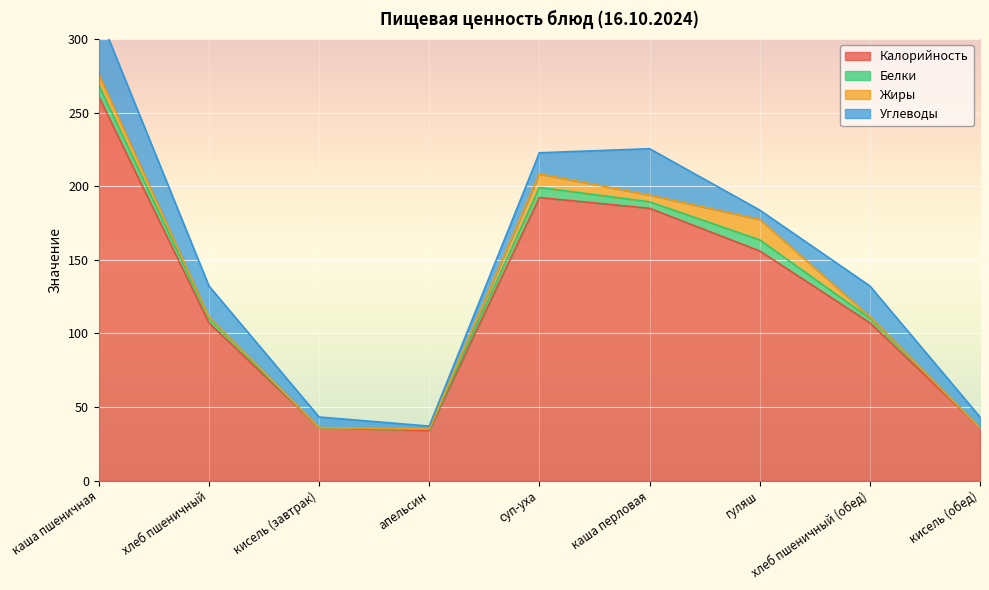

At which category does the chart reach its peak across all series?

каша пшеничная